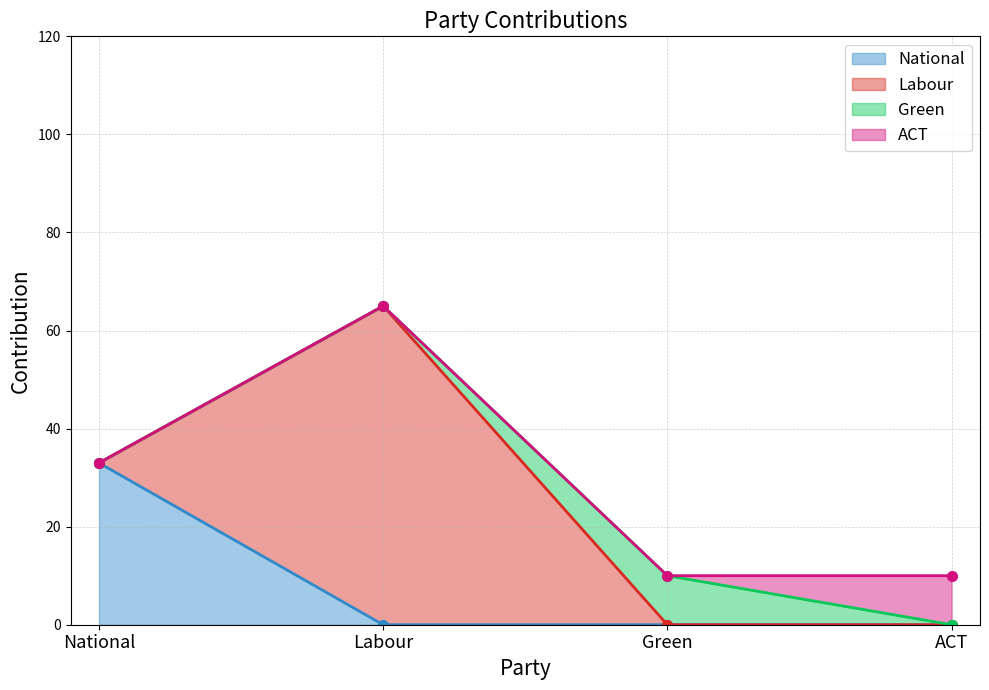

True or false: ACT and Labour intersect in this chart.

False